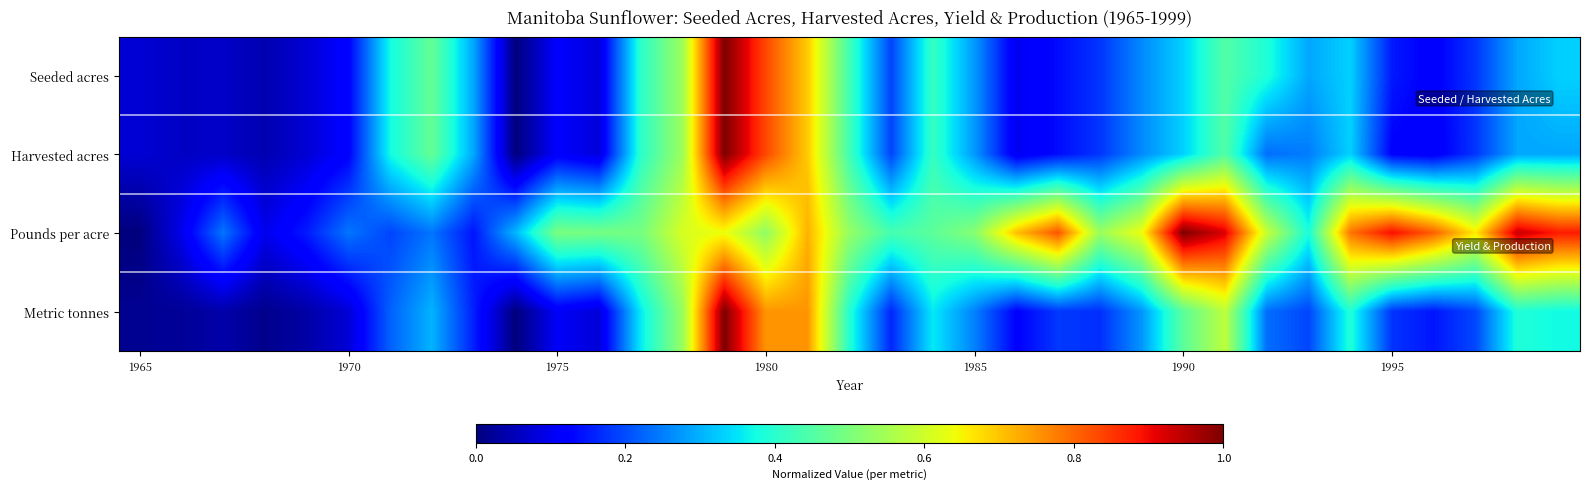

Reading left to right, list all the values displayed in this chart.

Seeded acres: 0.1	0.1	0.1	0.0	0.1	0.1	0.4	0.5	0.3	0.0	0.1	0.1	0.4	0.5	1.0	0.8	0.7	0.4	0.2	0.4	0.3	0.1	0.1	0.2	0.3	0.3	0.4	0.4	0.3	0.3	0.2	0.1	0.2	0.3	0.3
Harvested acres: 0.1	0.1	0.1	0.0	0.1	0.1	0.4	0.5	0.3	0.0	0.1	0.1	0.4	0.5	1.0	0.8	0.7	0.4	0.2	0.4	0.3	0.1	0.1	0.2	0.3	0.3	0.4	0.2	0.2	0.3	0.1	0.1	0.2	0.3	0.3
Pounds per acre: 0.0	0.1	0.2	0.1	0.2	0.2	0.2	0.2	0.1	0.3	0.5	0.5	0.5	0.6	0.6	0.5	0.7	0.5	0.4	0.5	0.5	0.7	0.8	0.5	0.6	1.0	0.9	0.6	0.4	0.8	0.9	0.8	0.7	0.9	0.9
Metric tonnes: 0.0	0.0	0.0	0.0	0.0	0.1	0.2	0.3	0.2	0.0	0.1	0.1	0.4	0.5	1.0	0.8	0.8	0.4	0.2	0.4	0.3	0.1	0.2	0.2	0.3	0.5	0.6	0.2	0.2	0.4	0.2	0.1	0.2	0.4	0.4